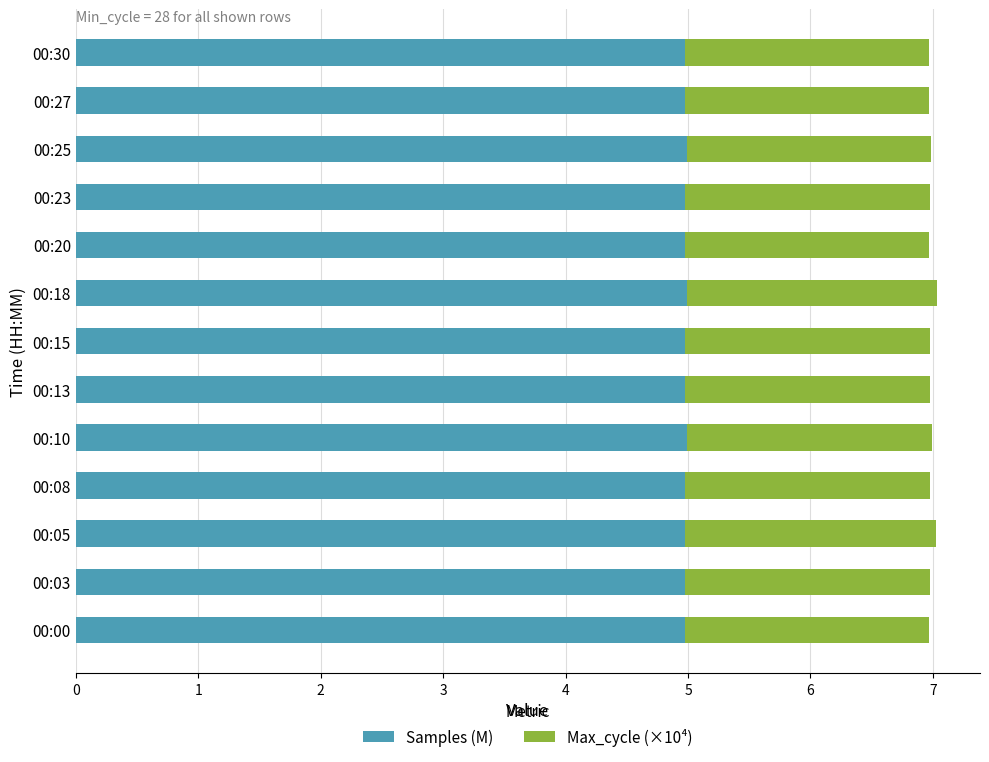

What is the minimum value for Samples (M)?

5.0